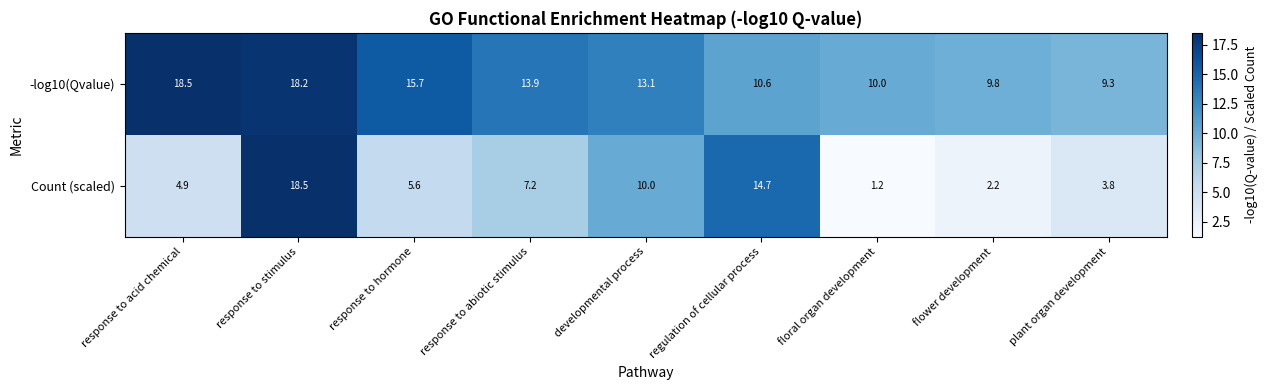

Reading left to right, what are all the values shown in this chart?

-log10(Qvalue): response to acid chemical=18.5	response to stimulus=18.2	response to hormone=15.7	response to abiotic stimulus=13.9	developmental process=13.1	regulation of cellular process=10.6	floral organ development=10.0	flower development=9.8	plant organ development=9.3
Count (scaled): response to acid chemical=4.9	response to stimulus=18.5	response to hormone=5.6	response to abiotic stimulus=7.2	developmental process=10.0	regulation of cellular process=14.7	floral organ development=1.2	flower development=2.2	plant organ development=3.8